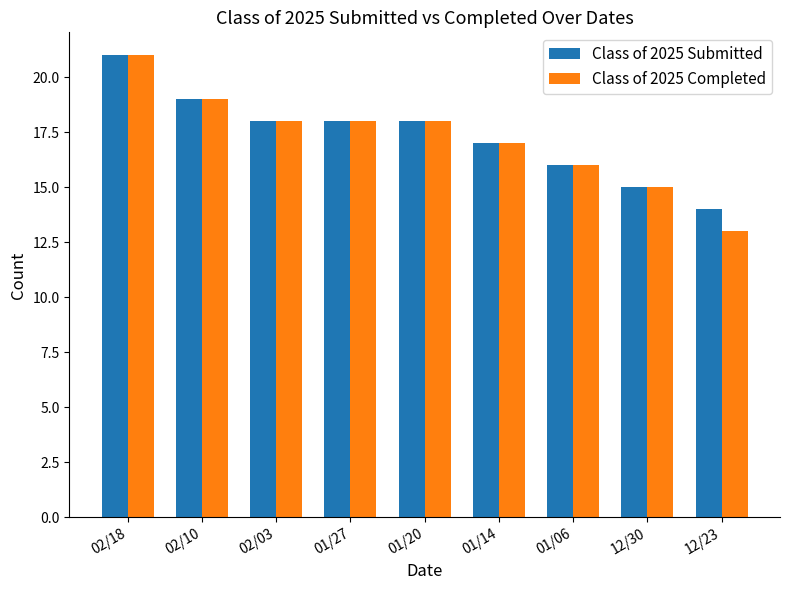

What is the minimum value shown in the chart?

13